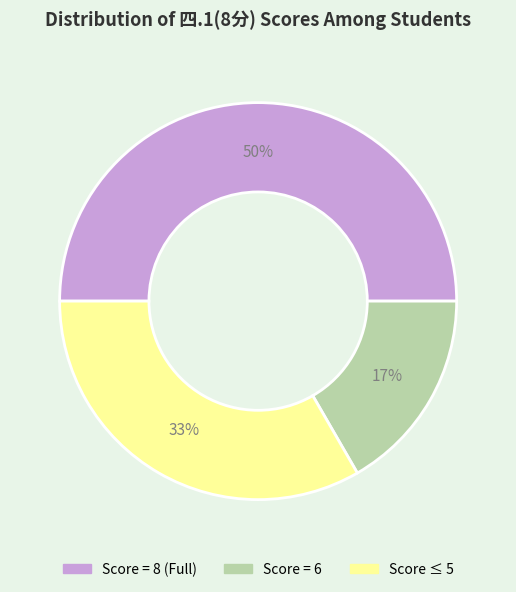

Count the number of slices in the pie.

3